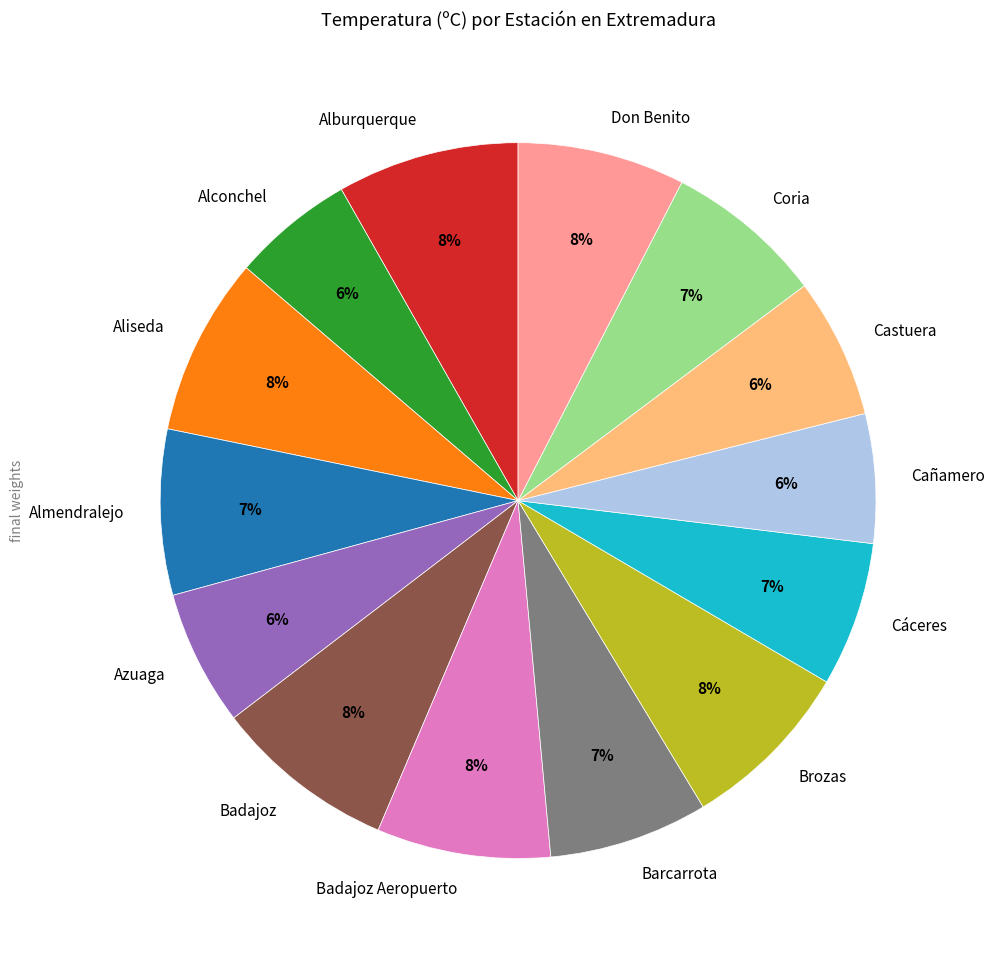

Does any single category account for the majority?

No